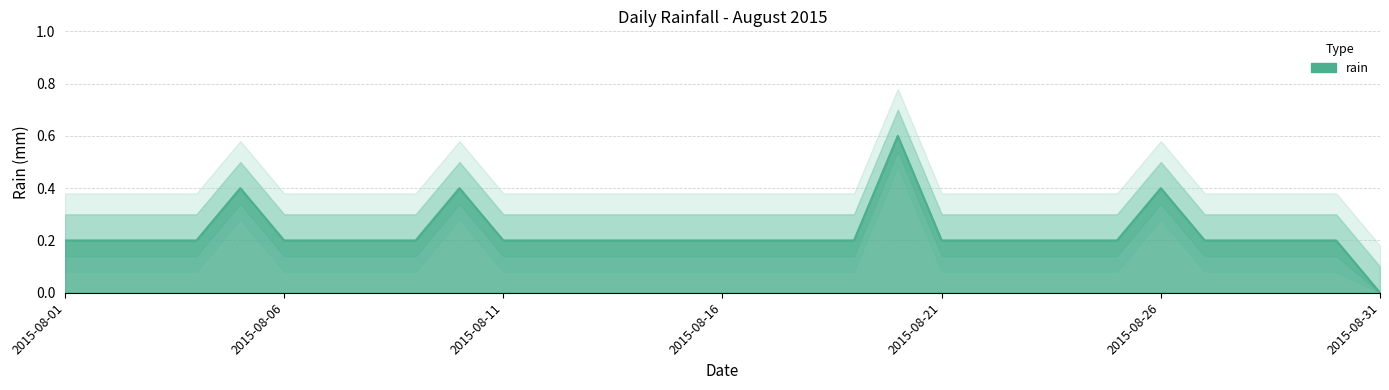

The value at 2015-08-14 is 0.4. True or false?

False